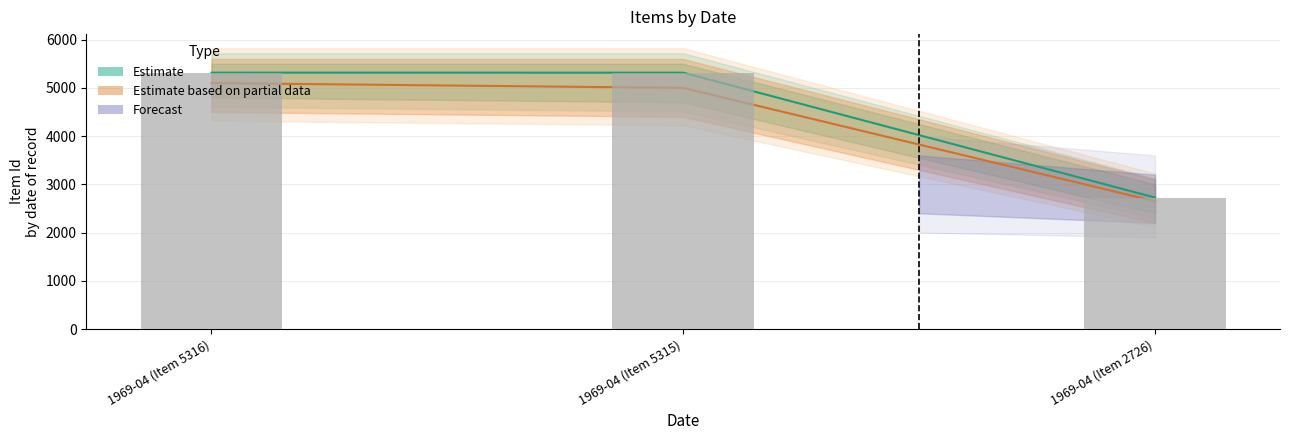

Reading left to right, transcribe all the data shown in this chart.

lower_estimate: 5316	5315	2726
upper_estimate: 5316	5315	2726
item_ids: 5100	5000	2650